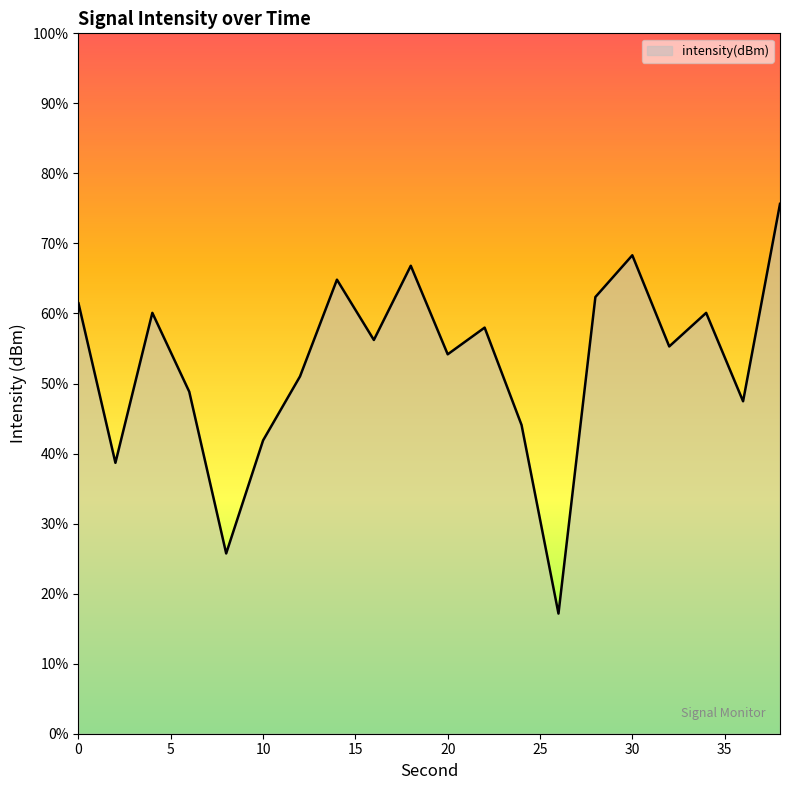

Which label corresponds to the largest value in the chart?

38